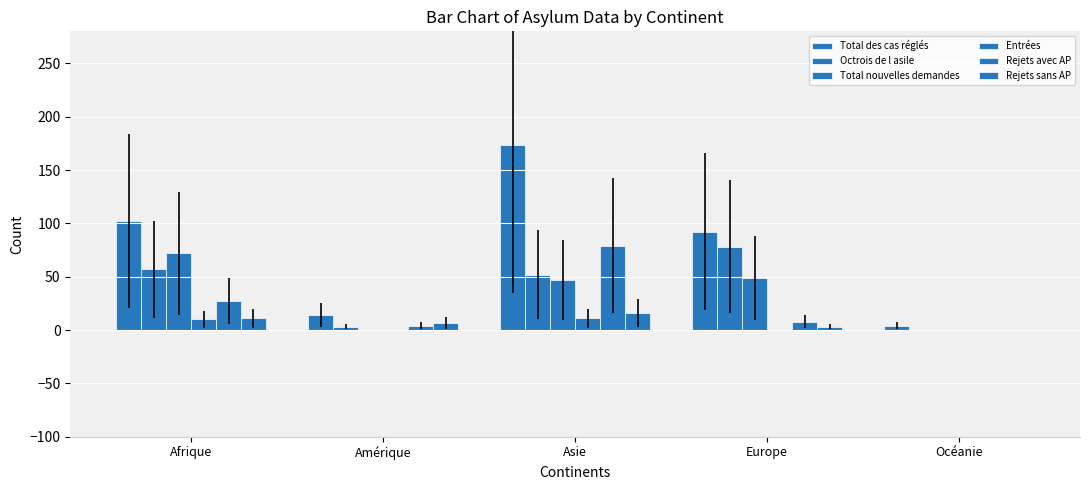

What position from the left is Afrique?

1